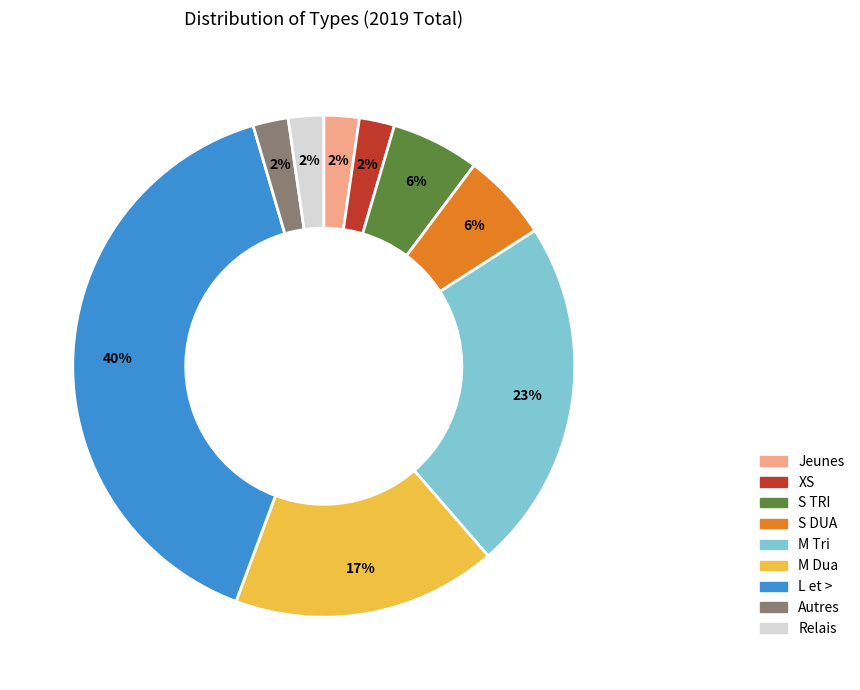

Is it true that Jeunes is 2% of the pie?

True